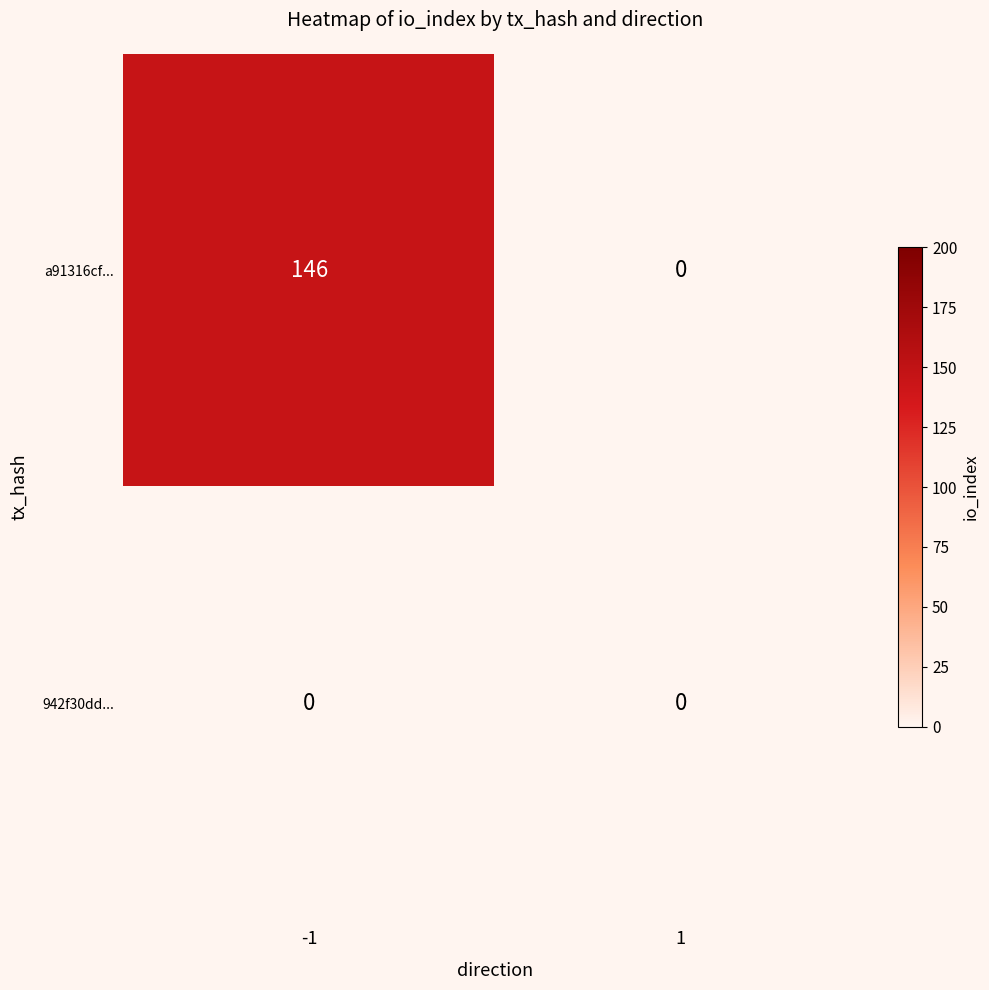

Reading left to right, transcribe all the data shown in this chart.

a91316cf...: 146	0
942f30dd...: 0	0